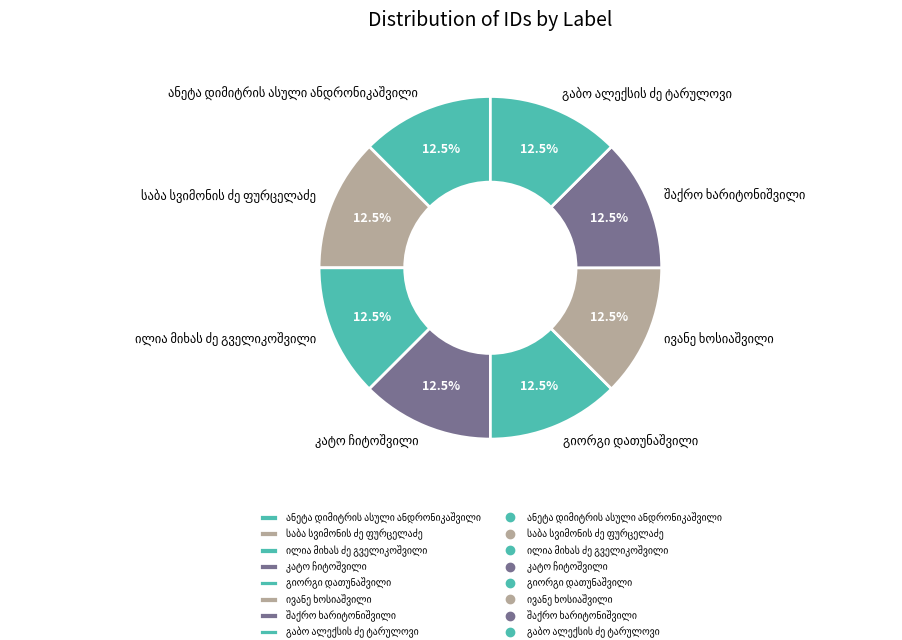

Is there any slice that represents more than half of the pie?

No